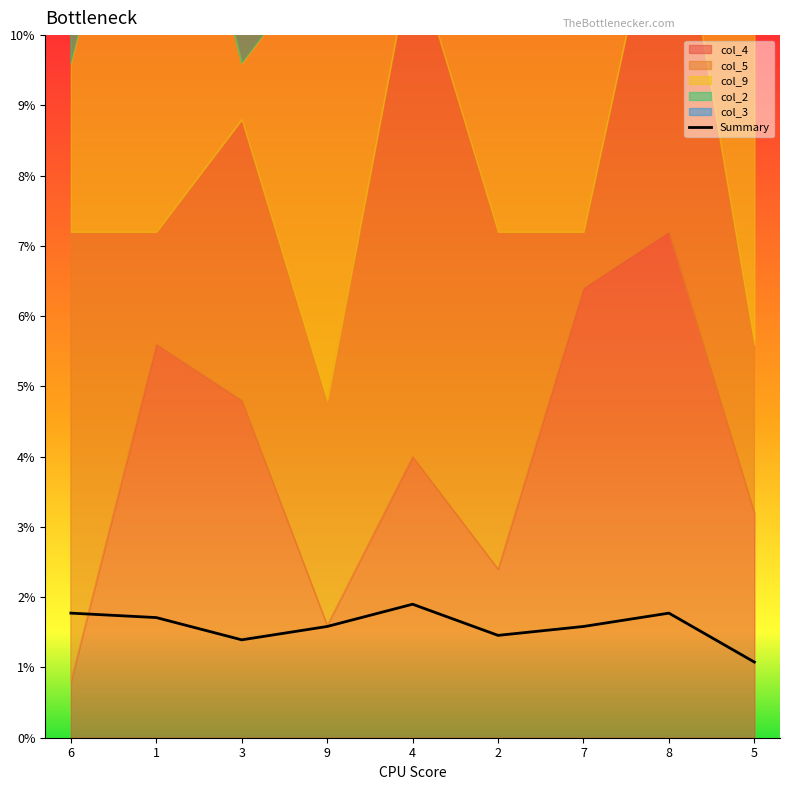

What is the ratio of the value at 6 to the value at 1?

1.0